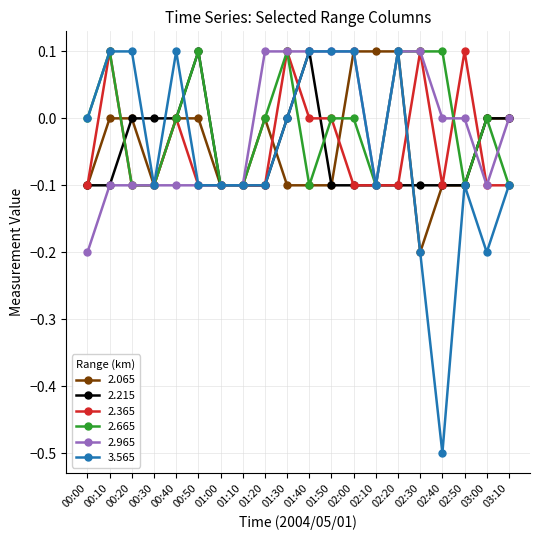

What is the value of the 3.565 point at the 5th from the left?

0.1